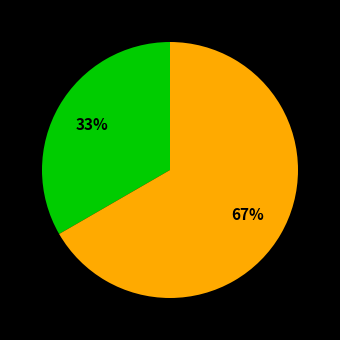

Is there a majority slice in this chart?

Yes